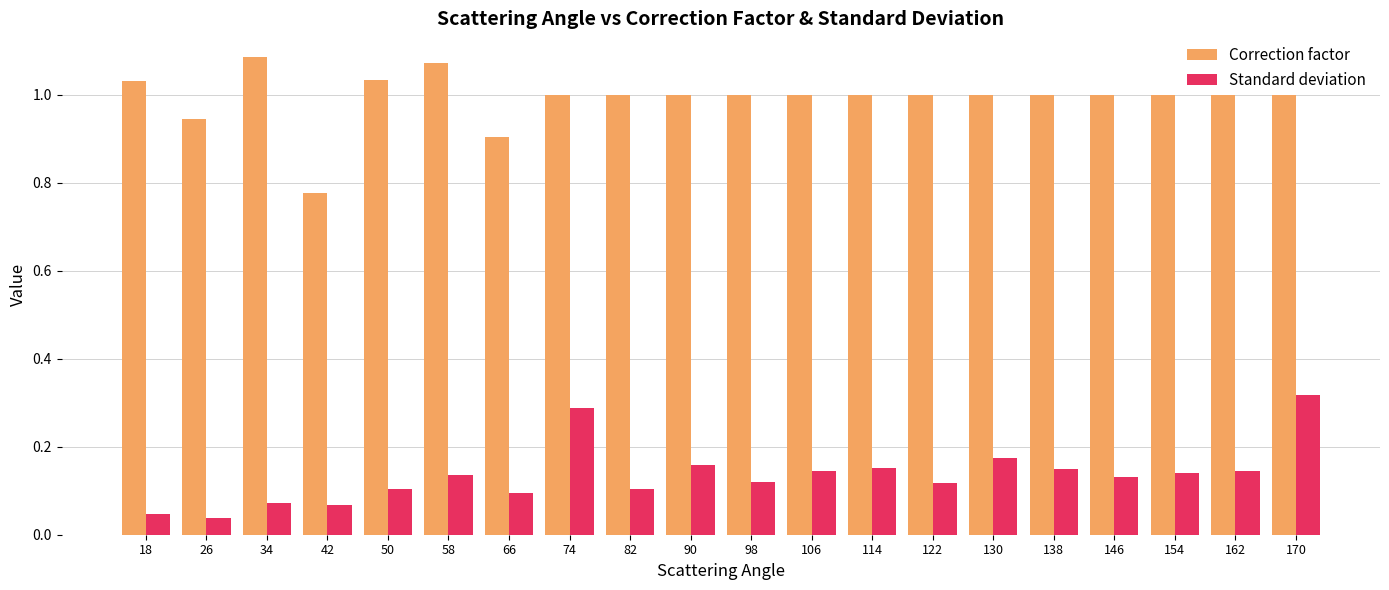

List the series in order of their peak value, highest first.

Correction factor, Standard deviation